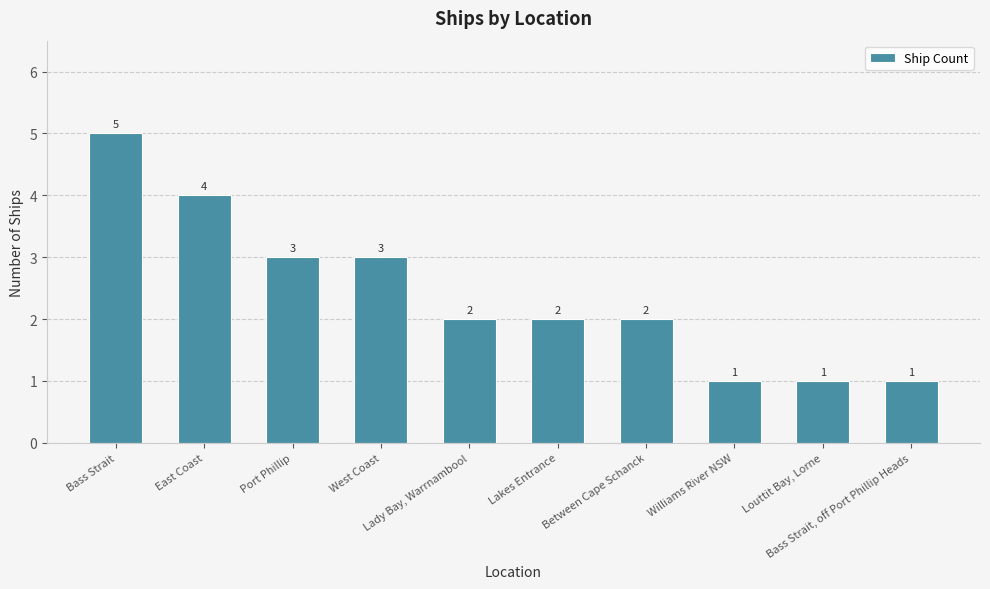

Reading right to left, transcribe all the data shown in this chart.

Bass Strait, off Port Phillip Heads=1	Louttit Bay, Lorne=1	Williams River NSW=1	Between Cape Schanck=2	Lakes Entrance=2	Lady Bay, Warrnambool=2	West Coast=3	Port Phillip=3	East Coast=4	Bass Strait=5